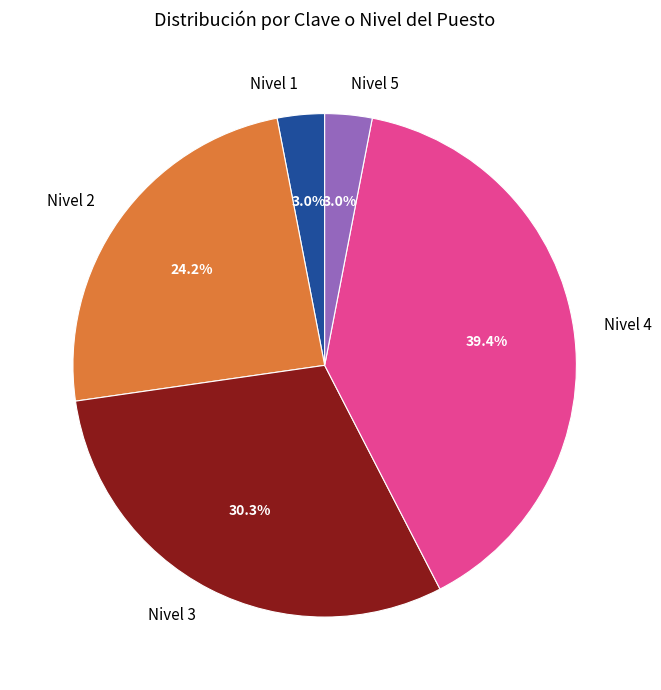

True or false: Nivel 5 accounts for 14% of the total.

False